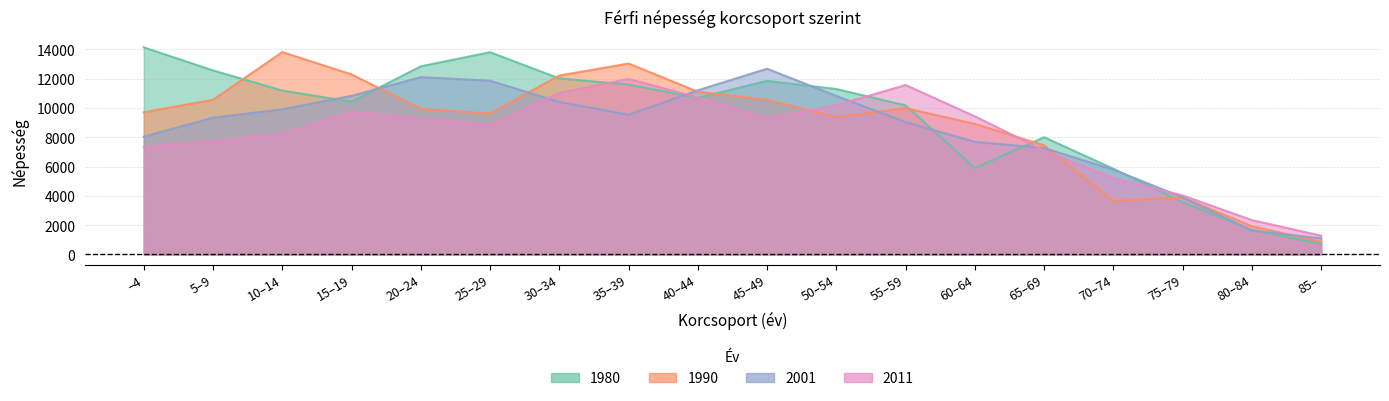

What is the value of the 1990 point at the 1st from the left?

9702